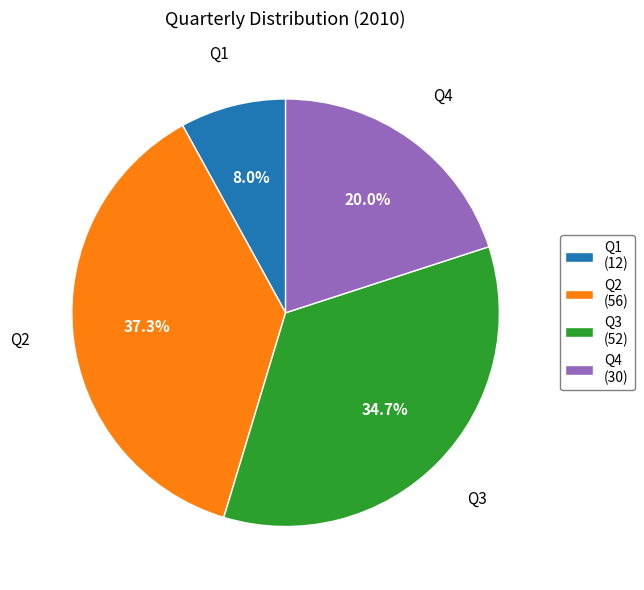

What is the smallest slice in the pie chart?

Q1